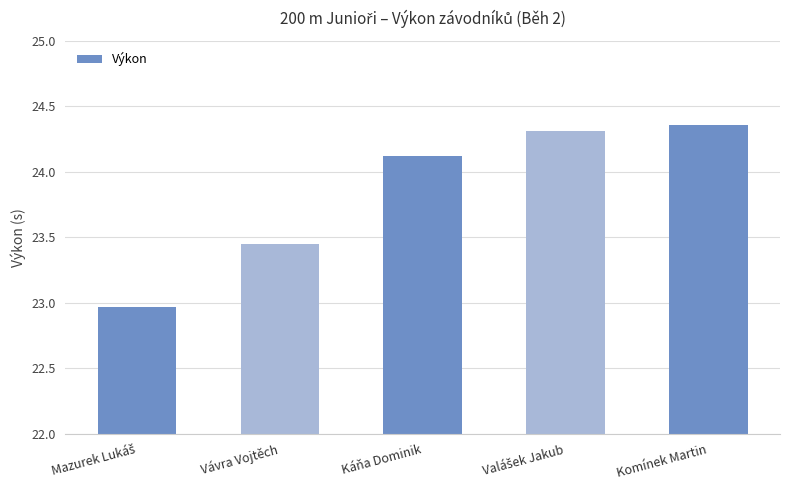

At which label does the data first exceed 24?

Káňa Dominik